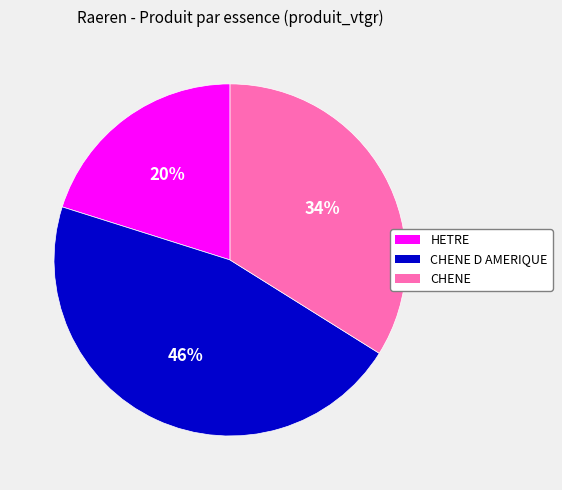

Is there any slice that represents more than half of the pie?

No